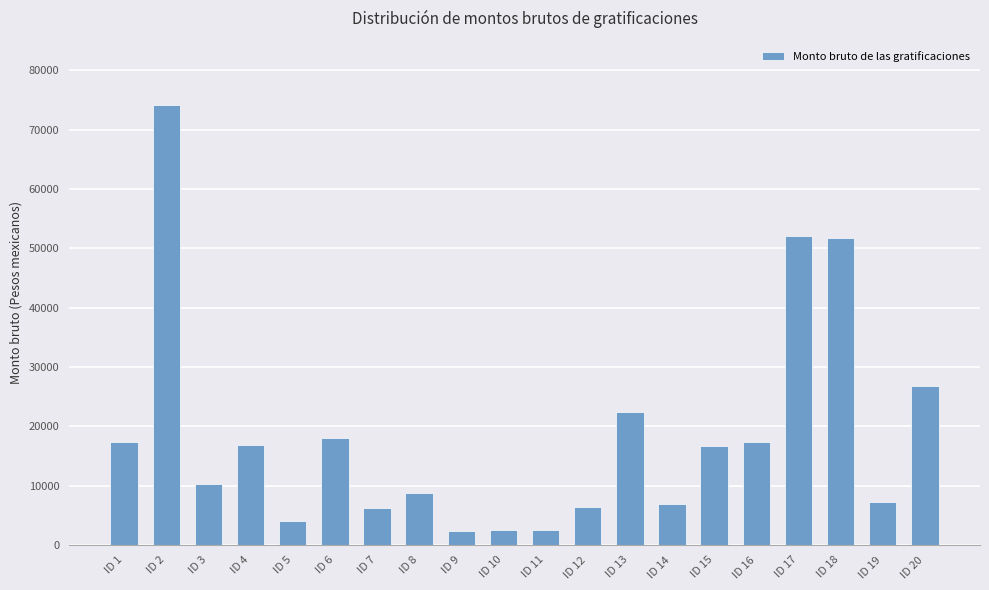

Between ID 2 and ID 9, which is larger?

ID 2